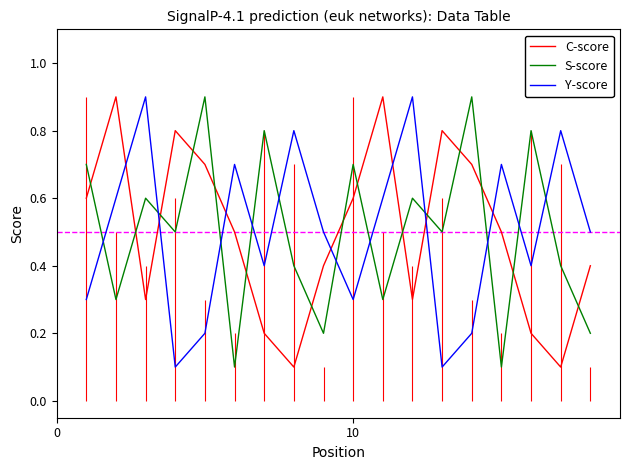

True or false: S-score and Y-score intersect in this chart.

True